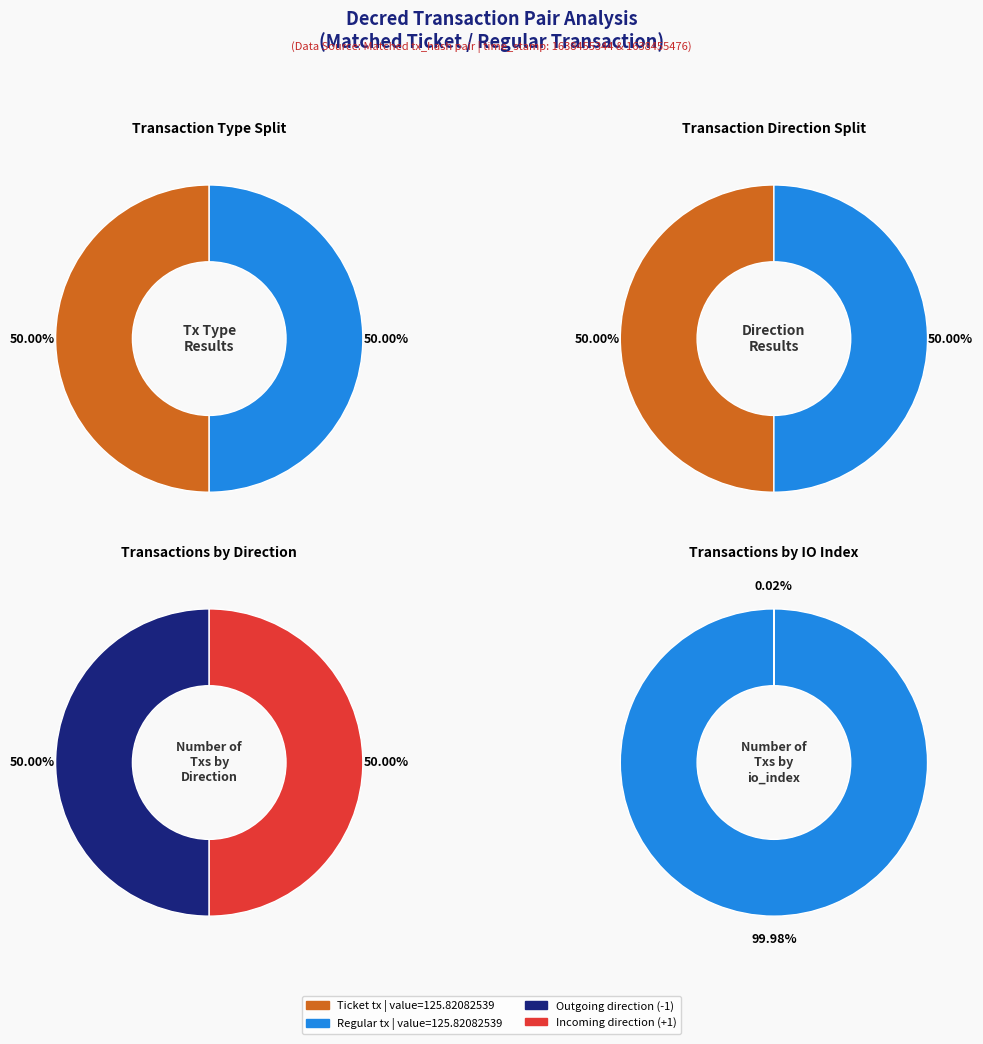

True or false: direction accounts for 92% of the total.

False